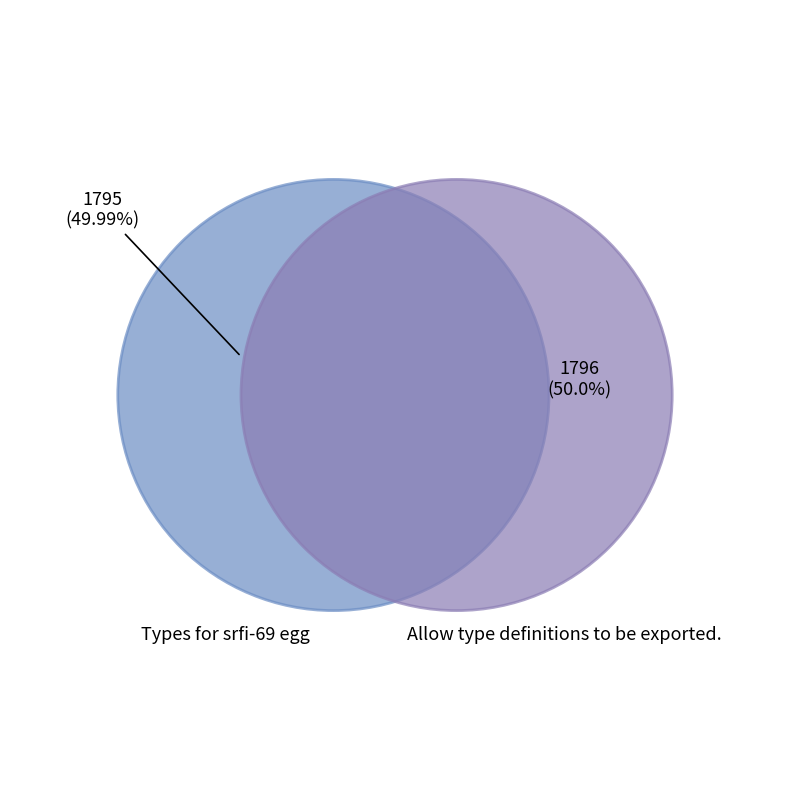

Rank the categories by value from highest to lowest.

Allow type definitions to be exported., Types for srfi-69 egg